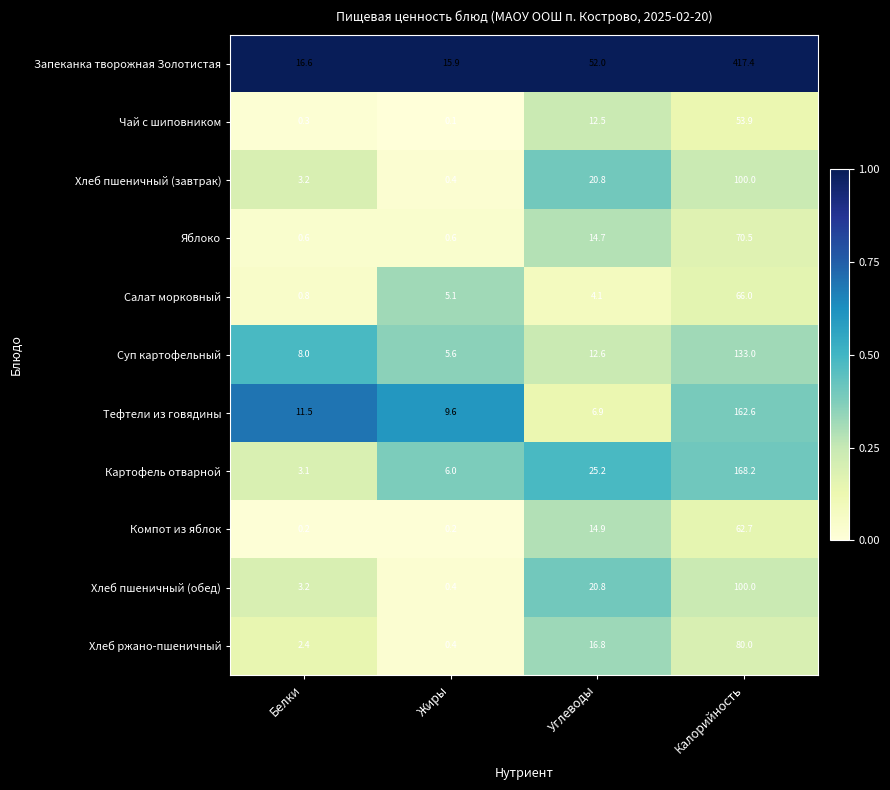

What is the total value across all series at Калорийность?

1414.3